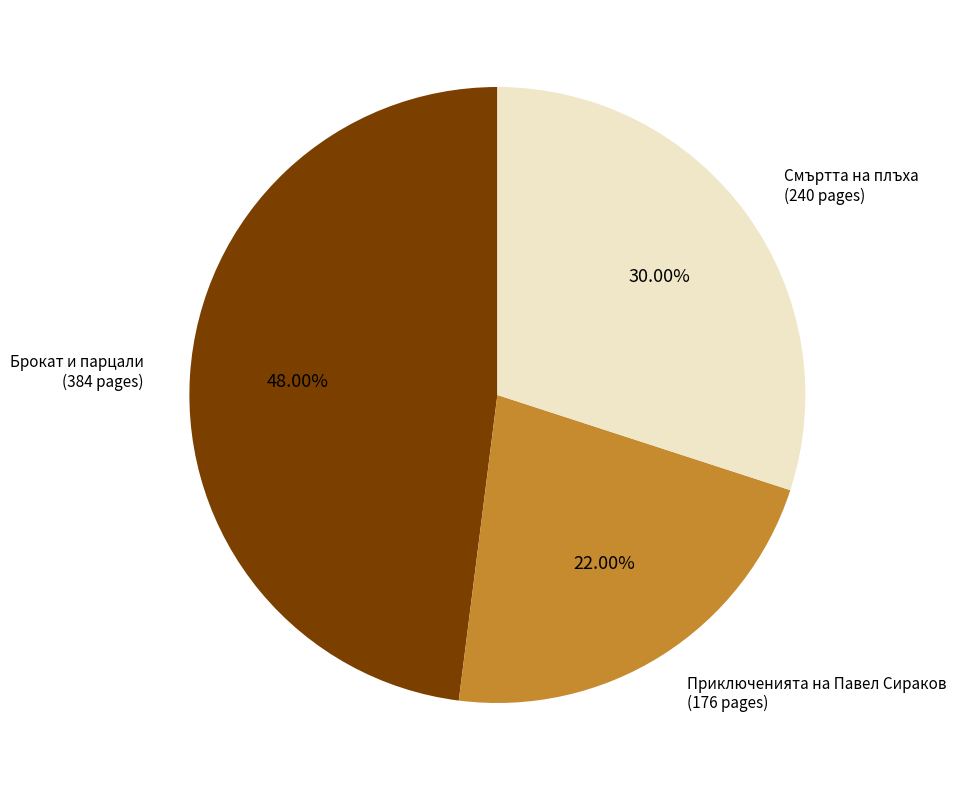

Does any single category account for the majority?

No